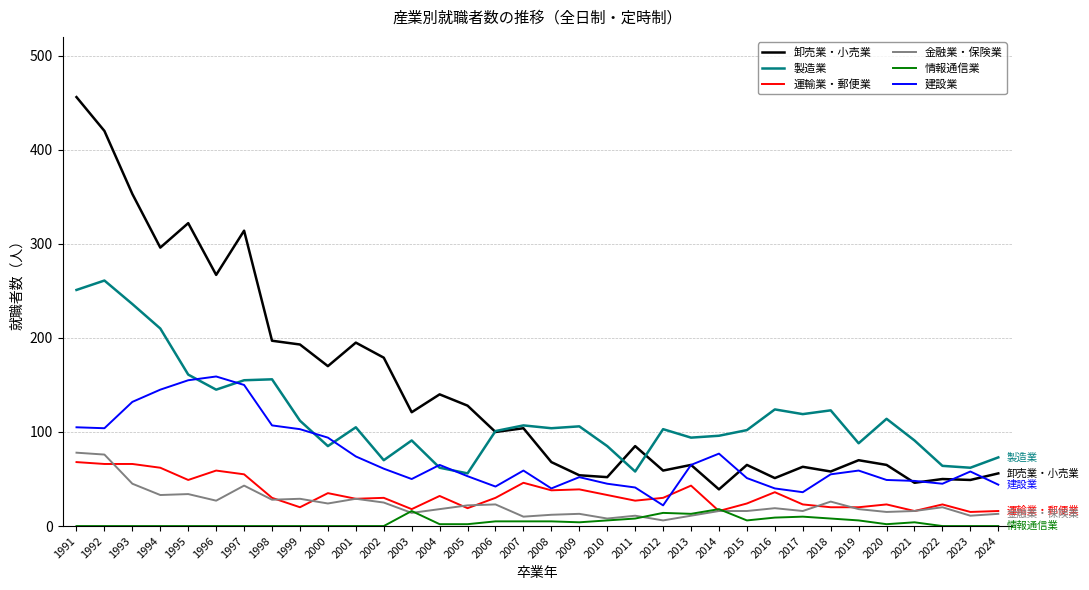

Which series has the largest range (max minus min)?

卸売業・小売業